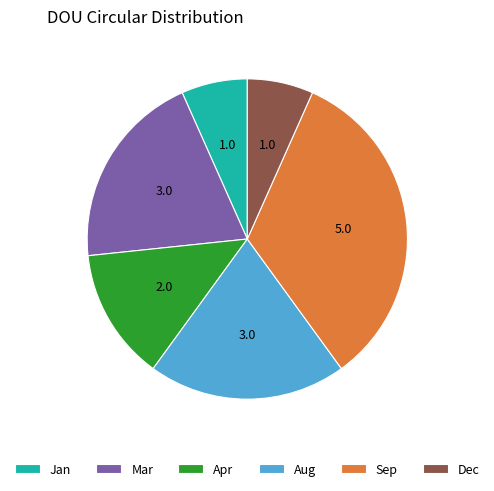

What is the ratio of the value at Mar to the value at Sep?

0.6